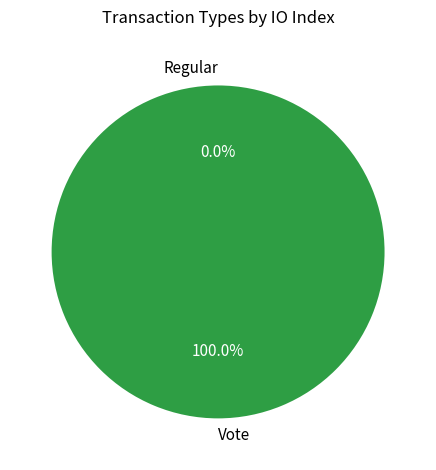

To the nearest percent, what is the difference between the Vote and Regular slice percentages?

100%